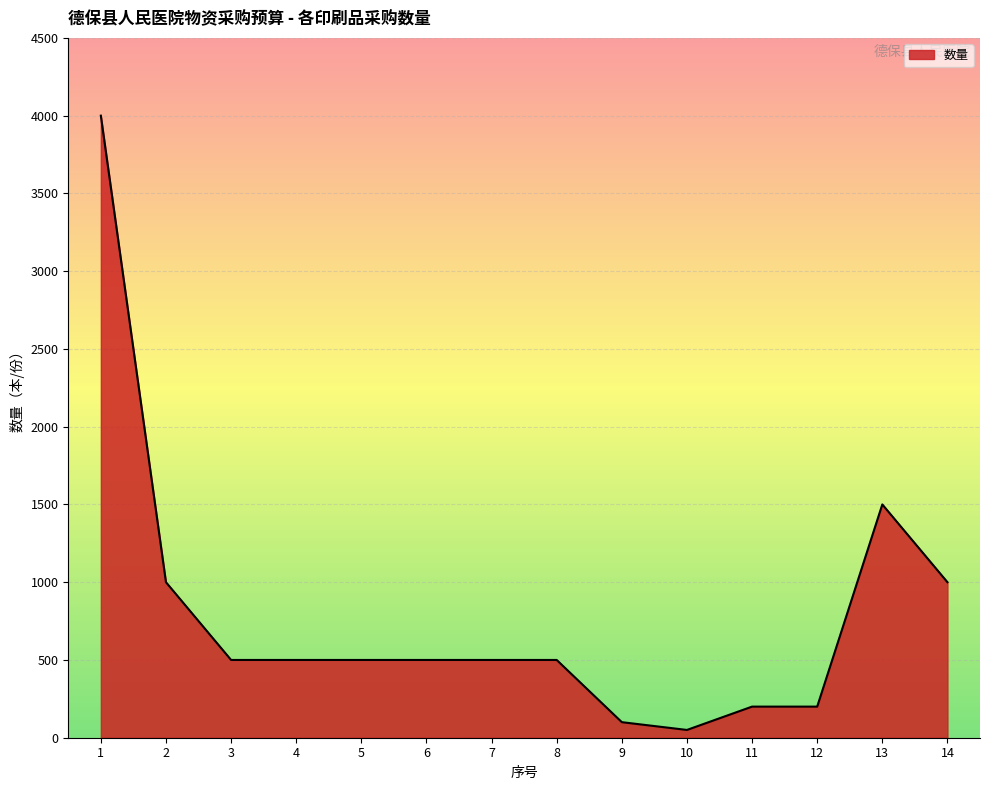

What is the maximum value shown in the chart?

4000